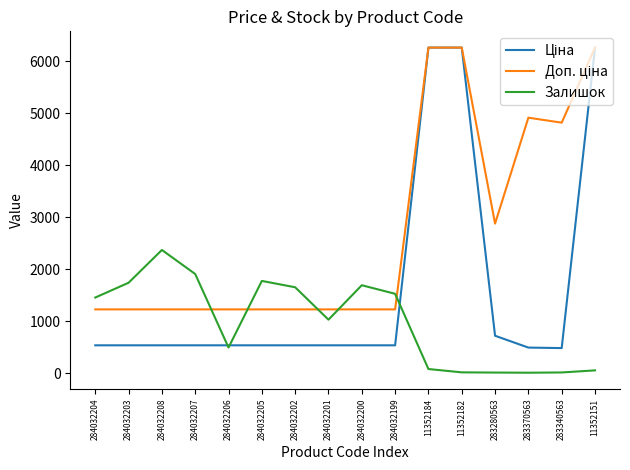

Is it true that Залишок equals 816.6 at 284032206?

False